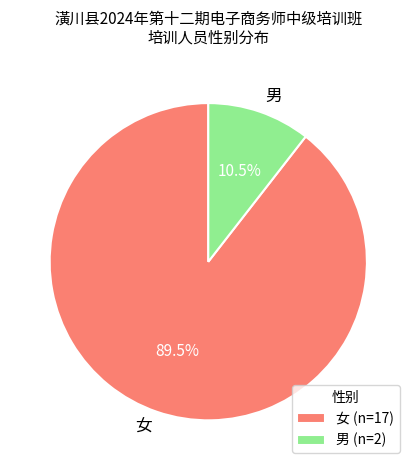

Between 女 and 男, which is larger?

女